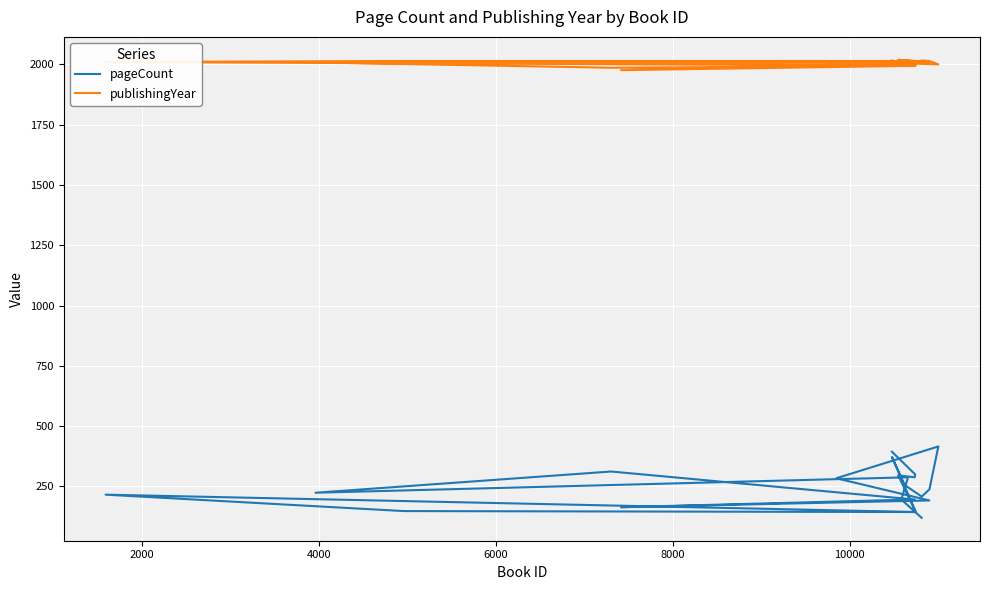

True or false: publishingYear and pageCount intersect in this chart.

False